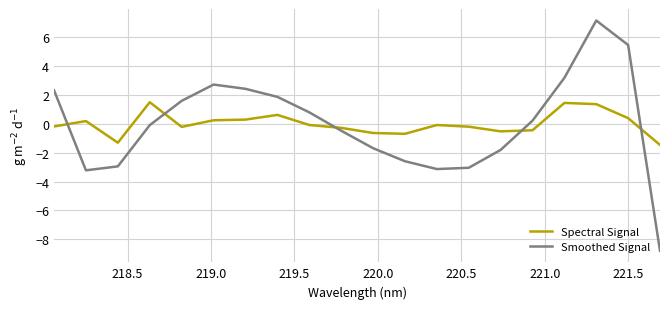

Which series has the largest range (max minus min)?

Smoothed Signal